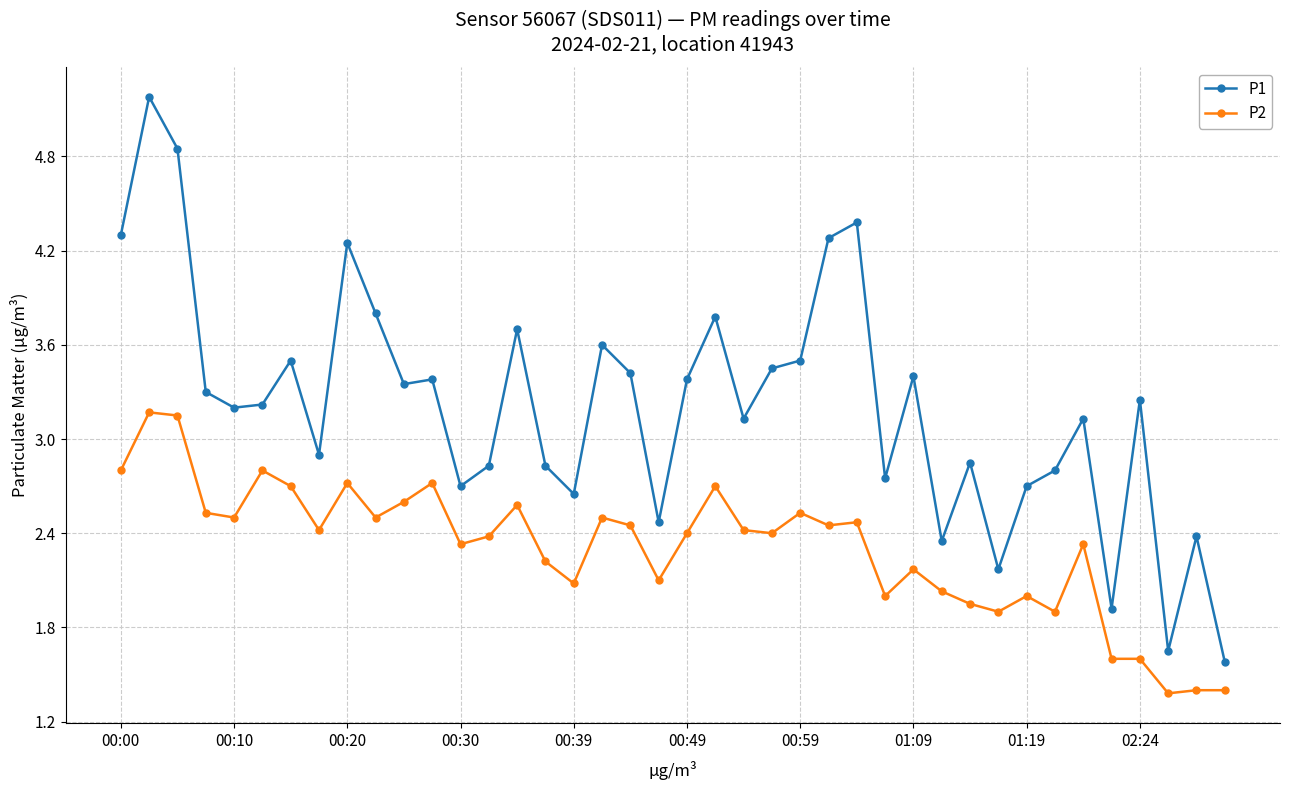

True or false: P1 and P2 cross at least once.

False